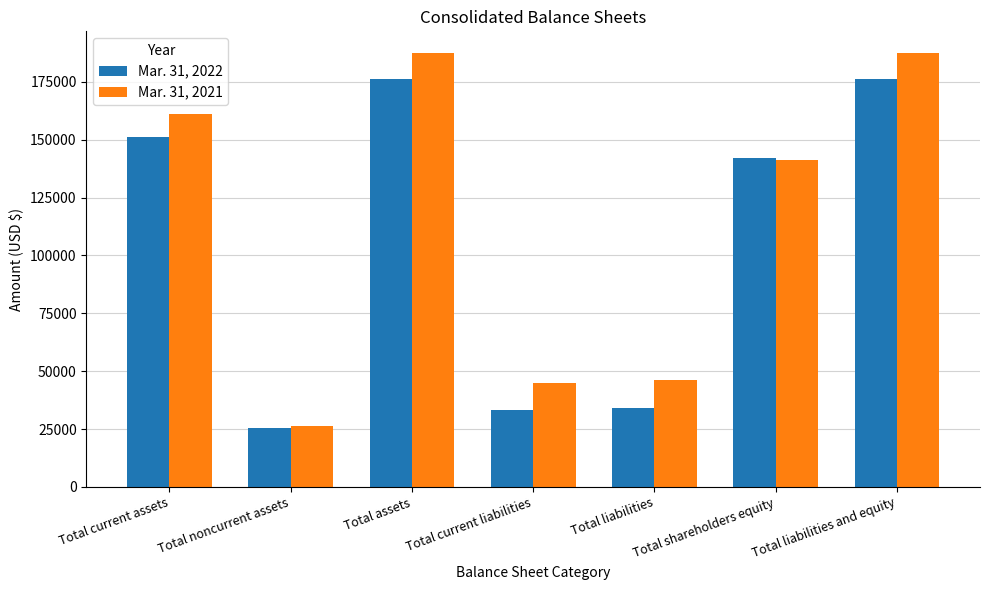

Reading left to right, transcribe all the data shown in this chart.

Mar. 31, 2022: Total current assets=150995	Total noncurrent assets=25324	Total assets=176319	Total current liabilities=33197	Total liabilities=34133	Total shareholders equity=142186	Total liabilities and equity=176319
Mar. 31, 2021: Total current assets=161187	Total noncurrent assets=26310	Total assets=187497	Total current liabilities=44935	Total liabilities=46216	Total shareholders equity=141281	Total liabilities and equity=187497